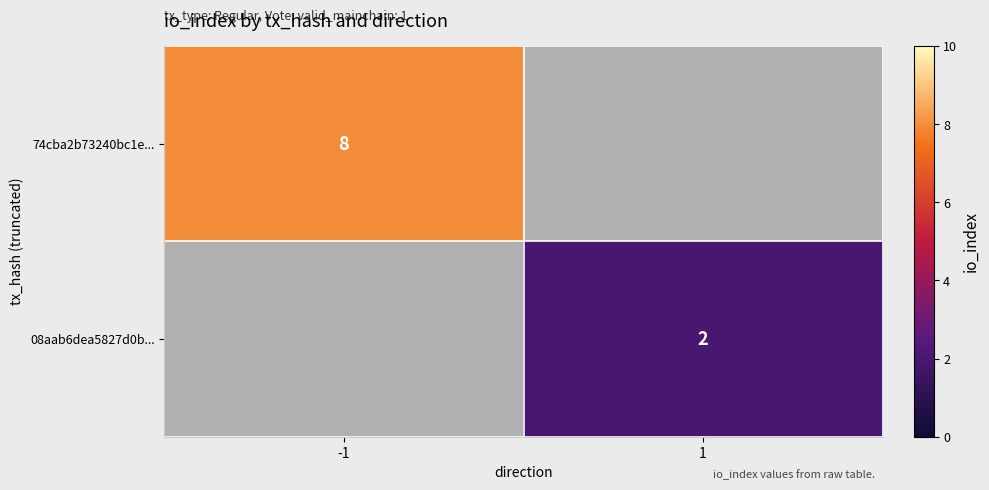

Which category has the highest value across all series?

-1